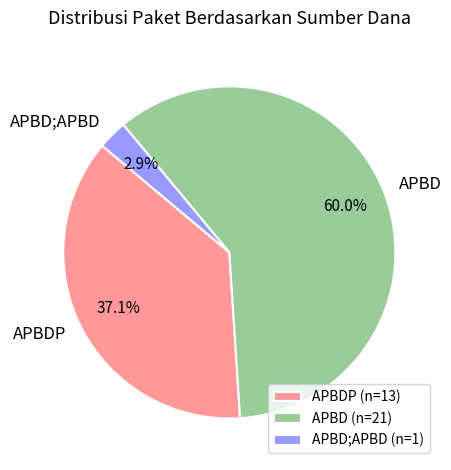

Does any single category account for the majority?

Yes